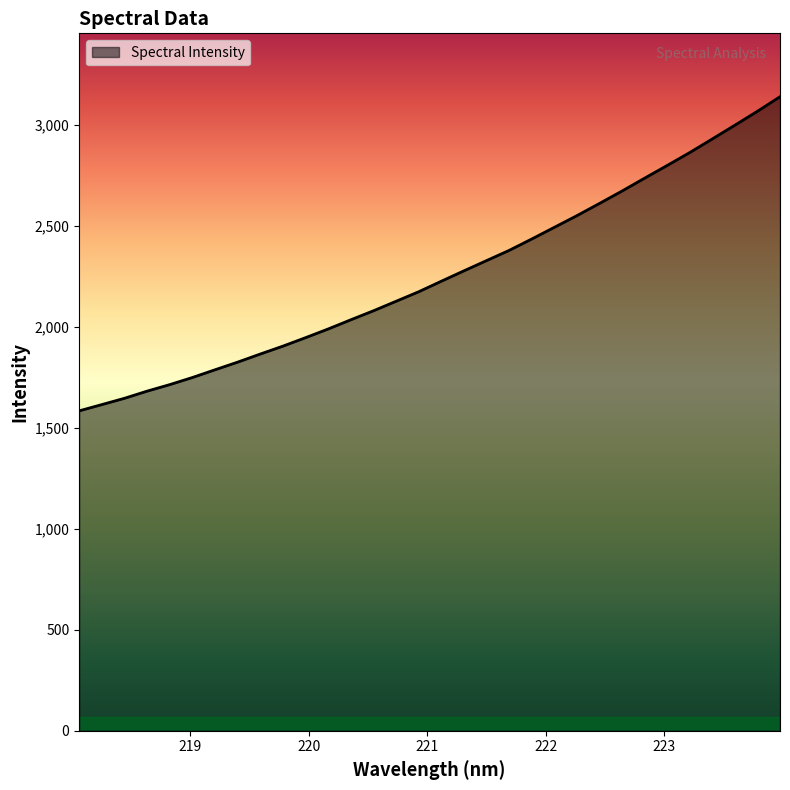

What is the smallest value displayed?

1584.7